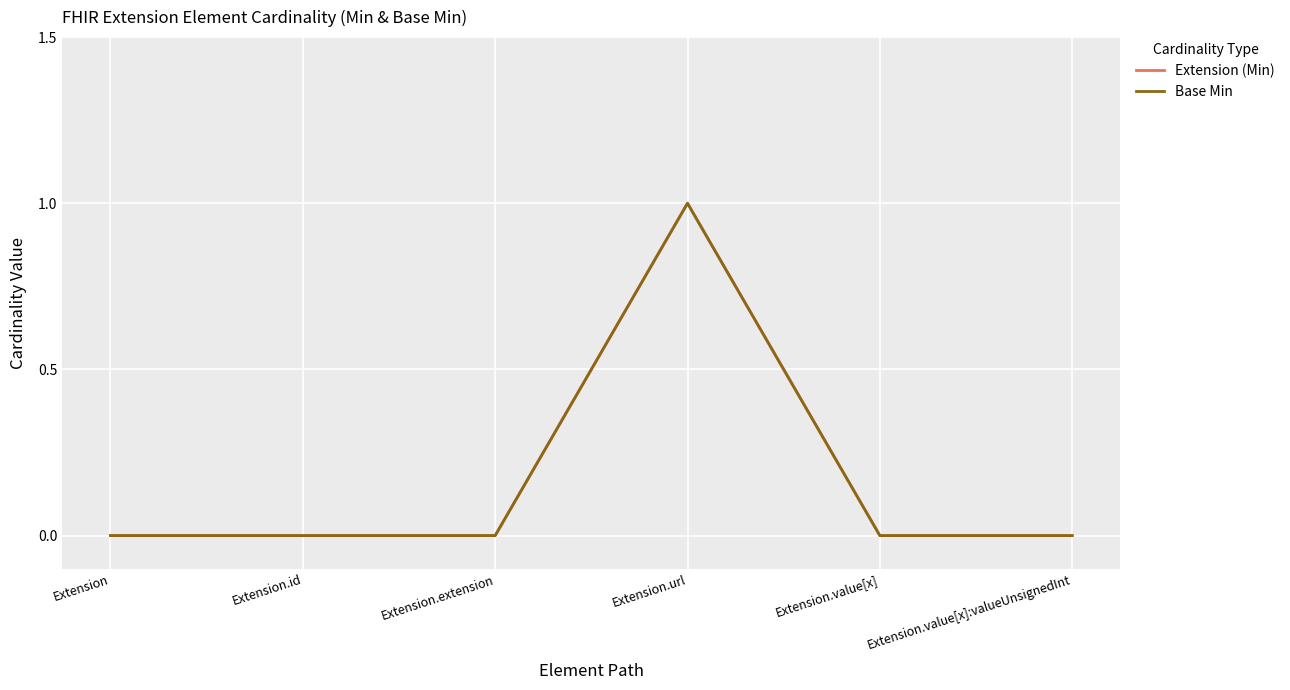

Does the chart have visible grid lines?

Yes